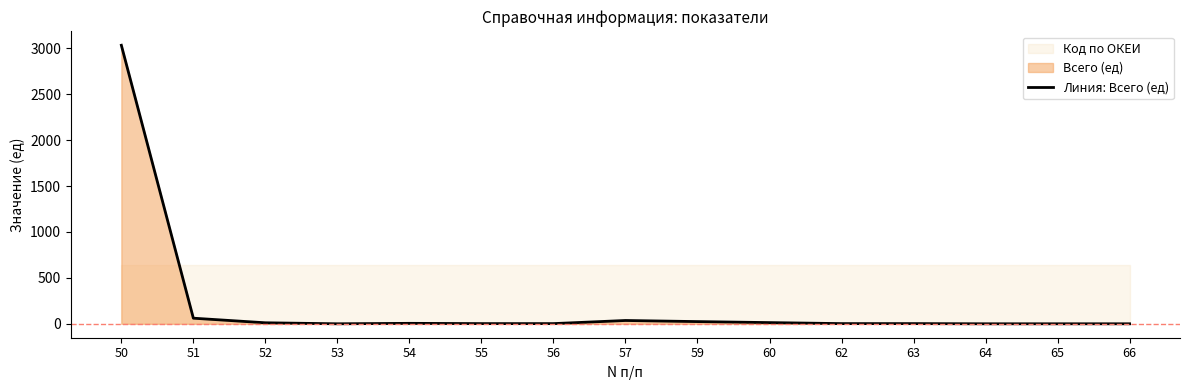

Reading left to right, what are all the values shown in this chart?

3034	61	11	0	5	2	2	36	24	13	2	2	0	0	0